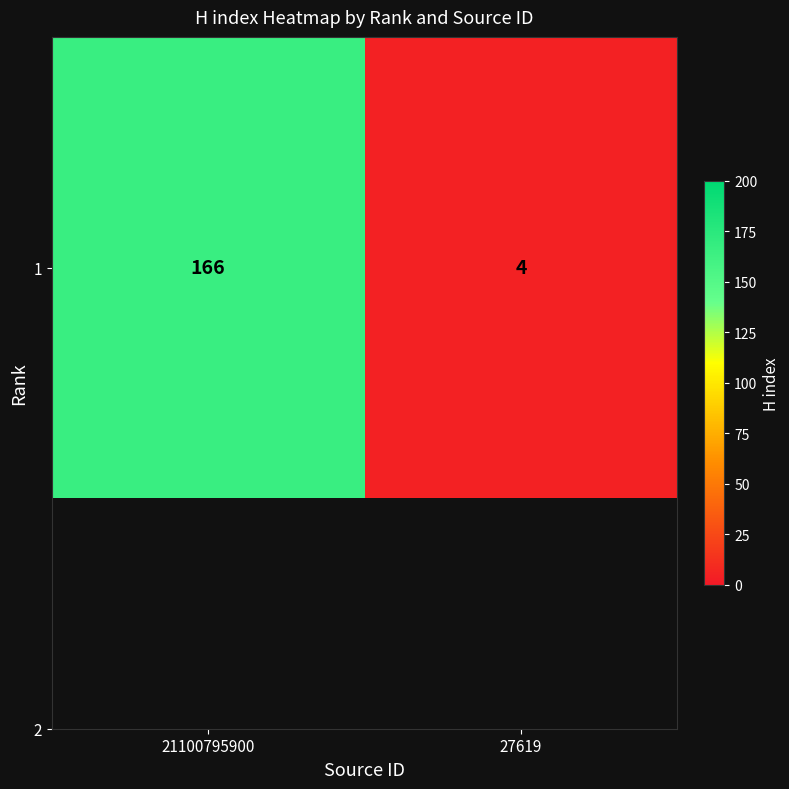

True or false: the data shows 289 at 21100795900.

False